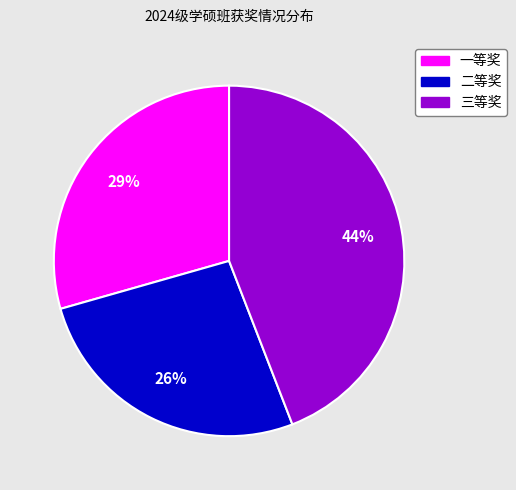

What is the largest slice in the pie chart?

三等奖